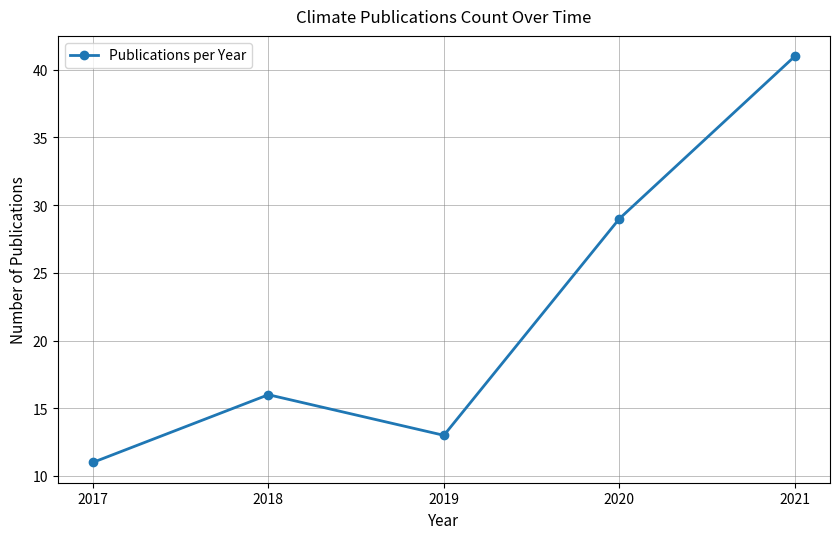

Count the number of data series in this chart.

1